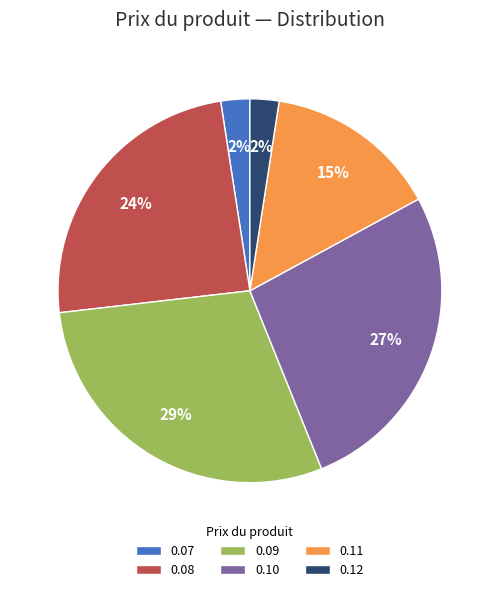

To the nearest percent, what portion does 0.10 represent?

27%